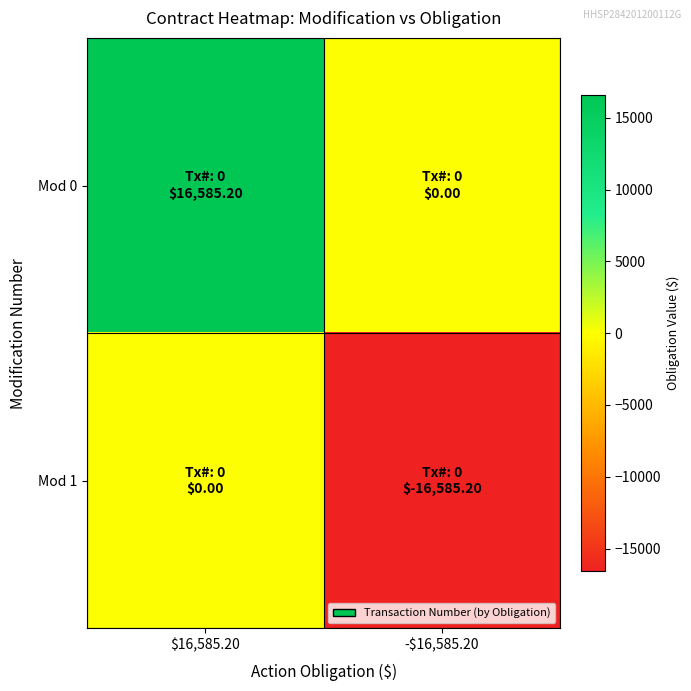

What is the maximum value shown in the chart?

16585.2